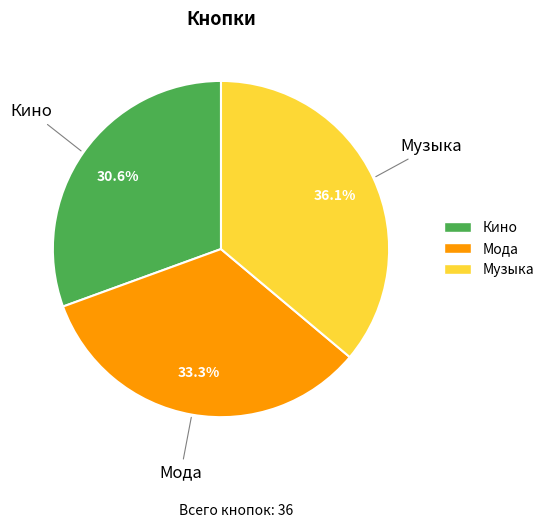

Combined, what portion of the pie is Мода and Музыка?

69.4%